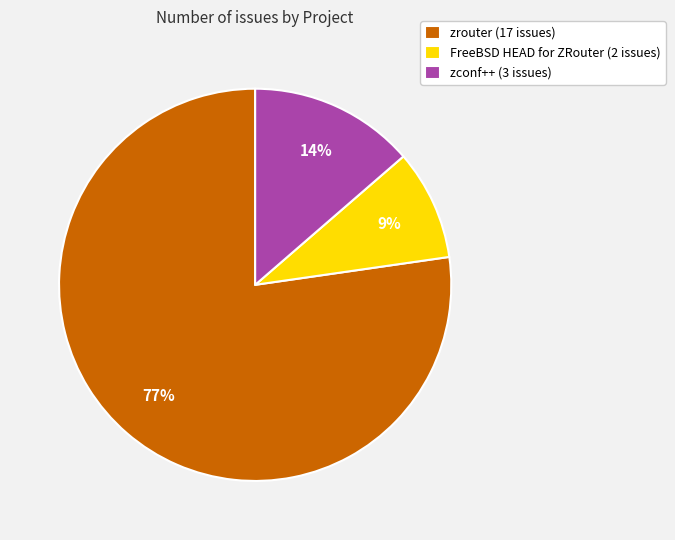

Which category accounts for the majority?

zrouter